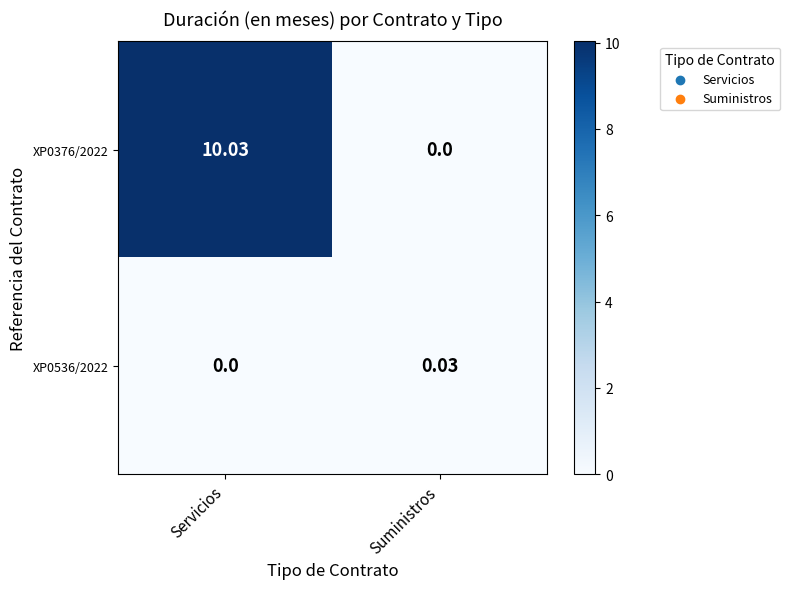

Which series has the widest spread of values?

XP0376/2022